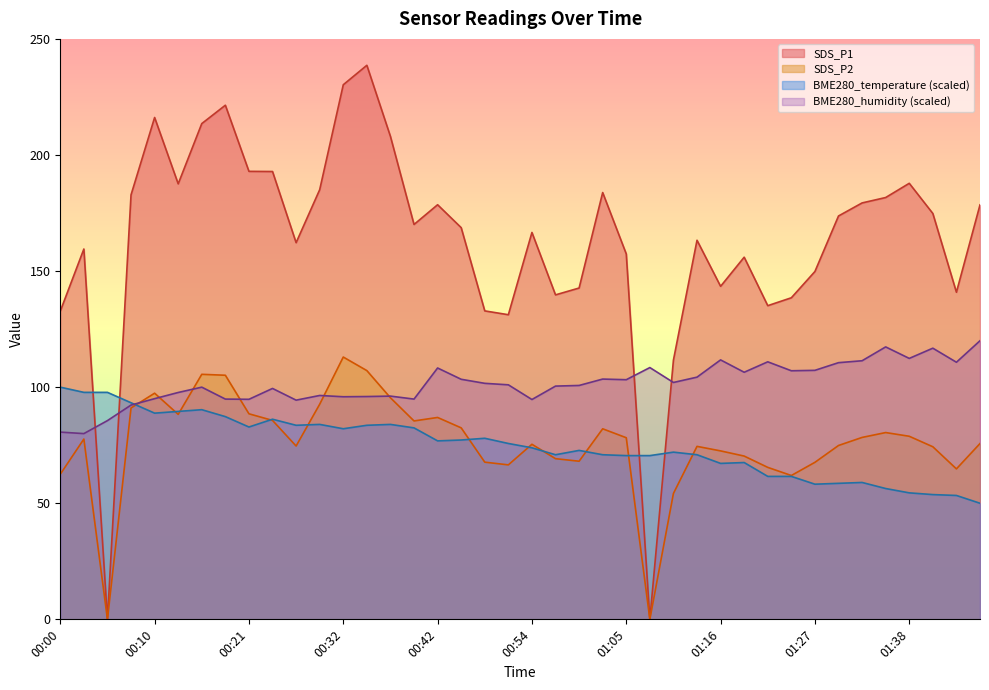

Rank the series at 00:07 from lowest to highest value.

SDS_P2, BME280_humidity, BME280_temperature, SDS_P1